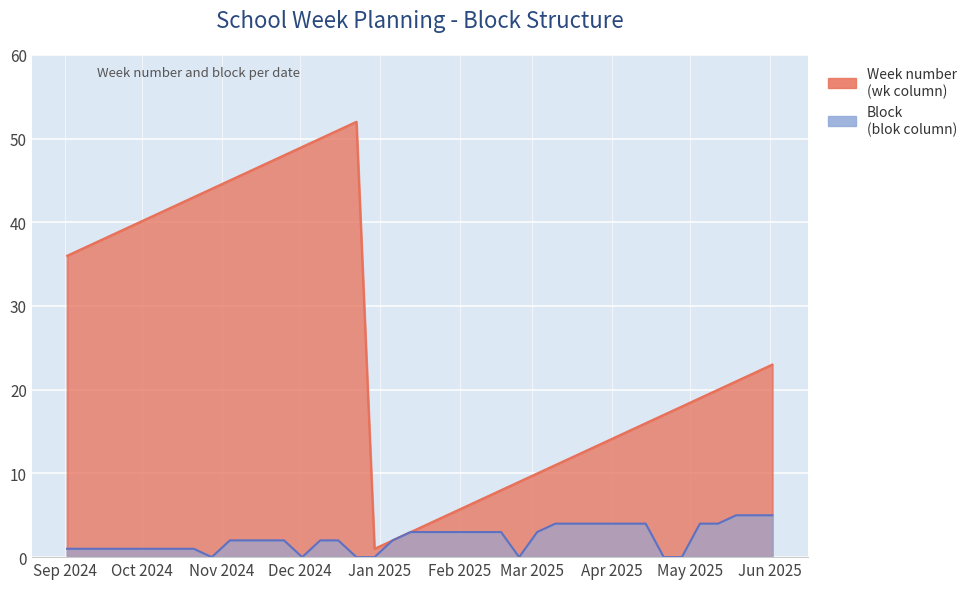

What is the difference between the maximum and second lowest values in the Block series?

5